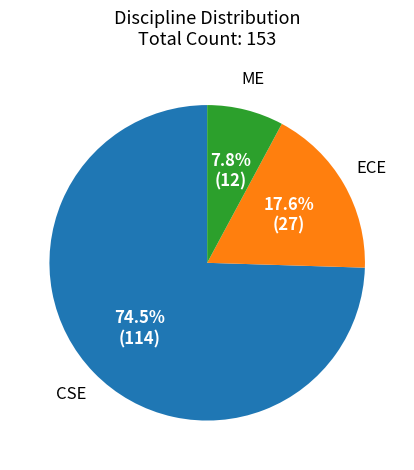

How many slices are in this pie chart?

3